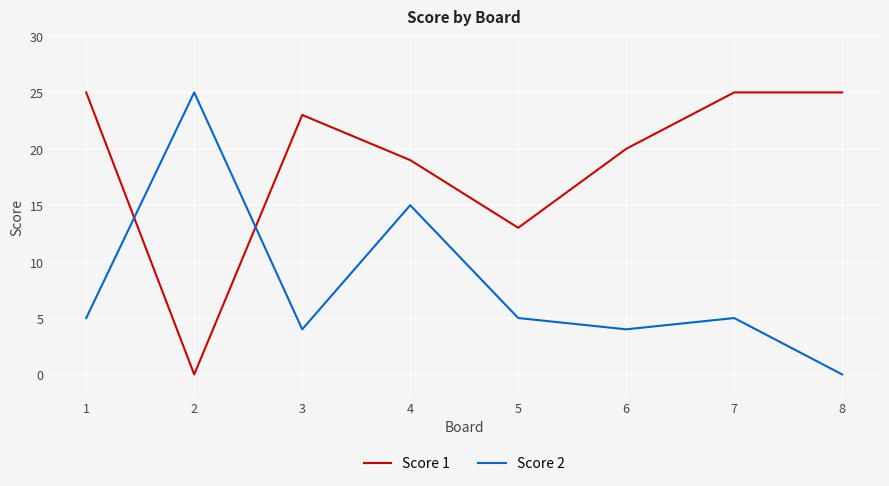

The value of Score 1 at 5 is 13. True or false?

True